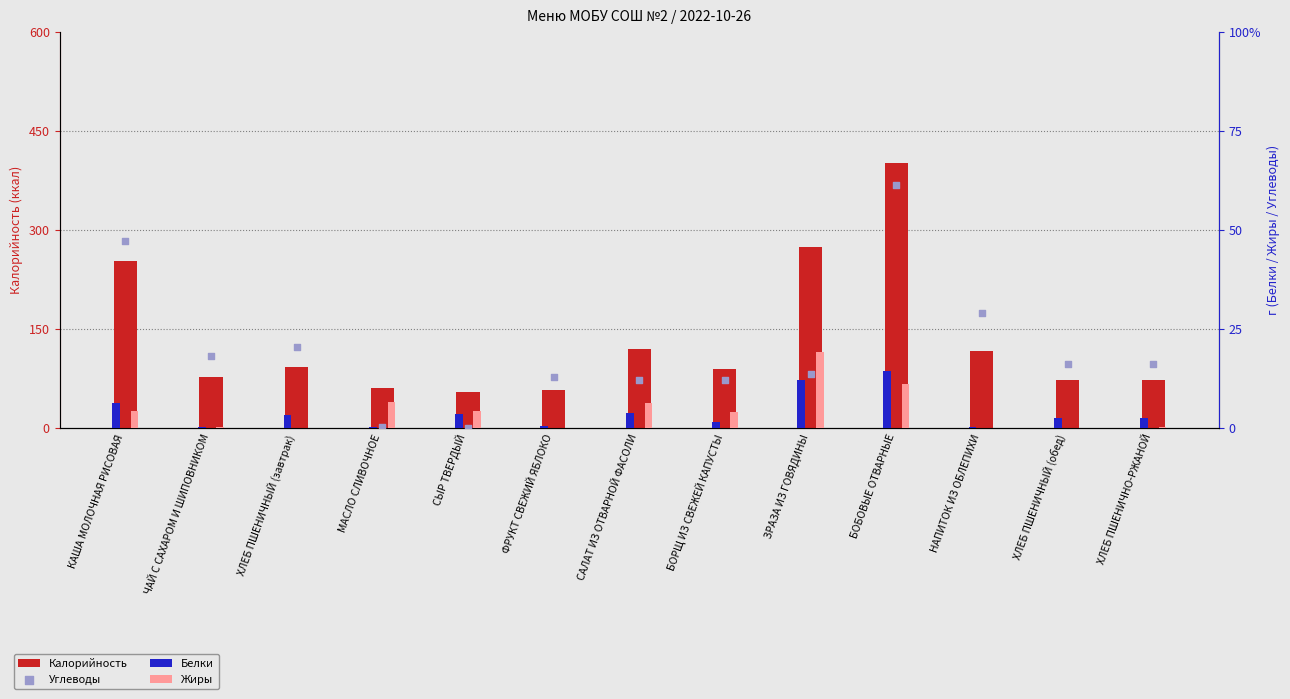

Which series contains the highest Y value?

Калорийность